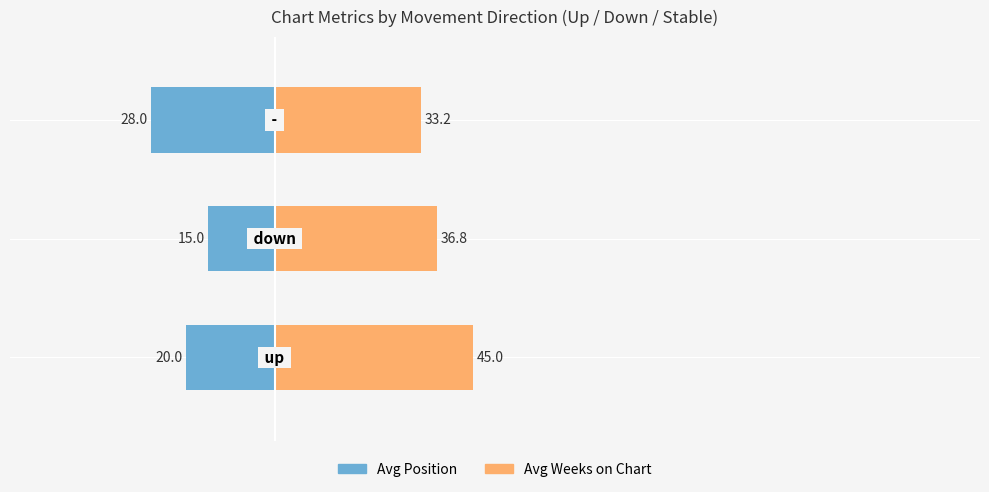

Are the bars horizontal?

Yes